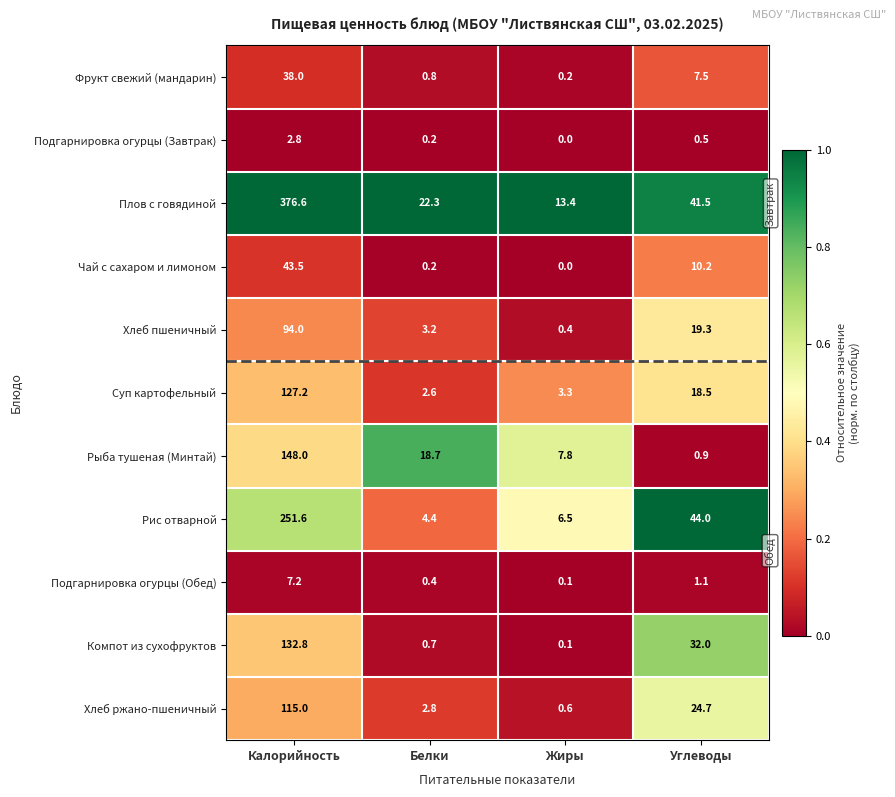

What is the sum of the Подгарнировка огурцы (Обед) values at Белки and Калорийность?

7.6